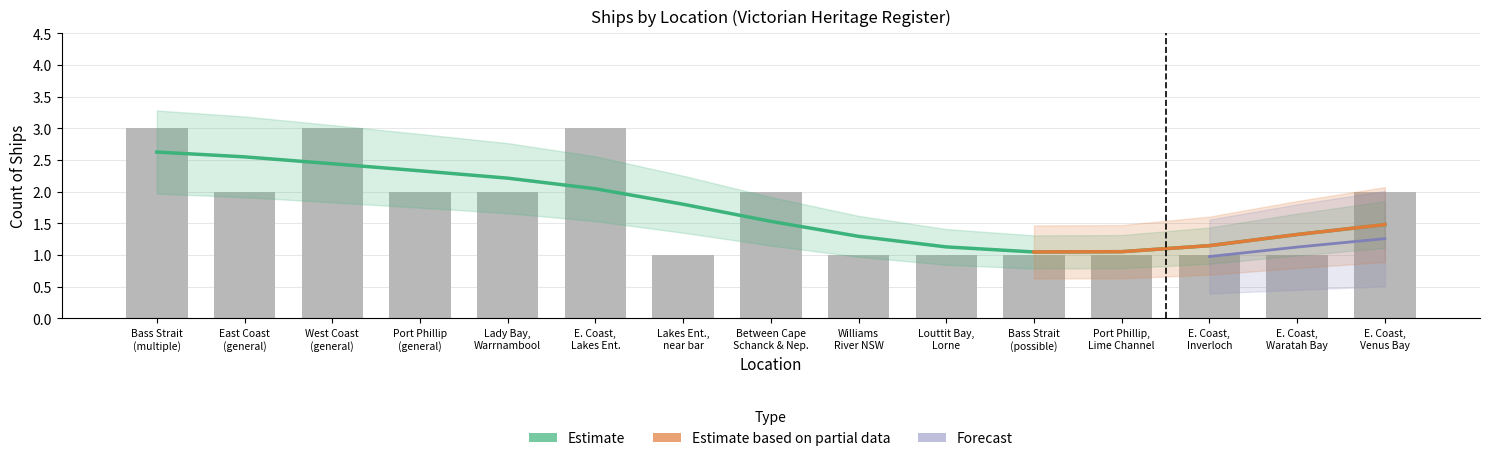

How many values are between 1 and 2?

12